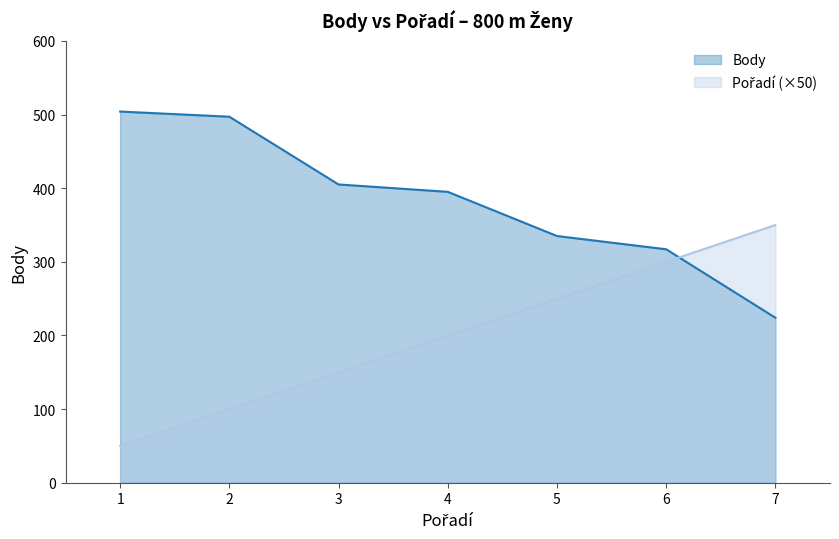

What is the highest value of the Pořadí series?

350